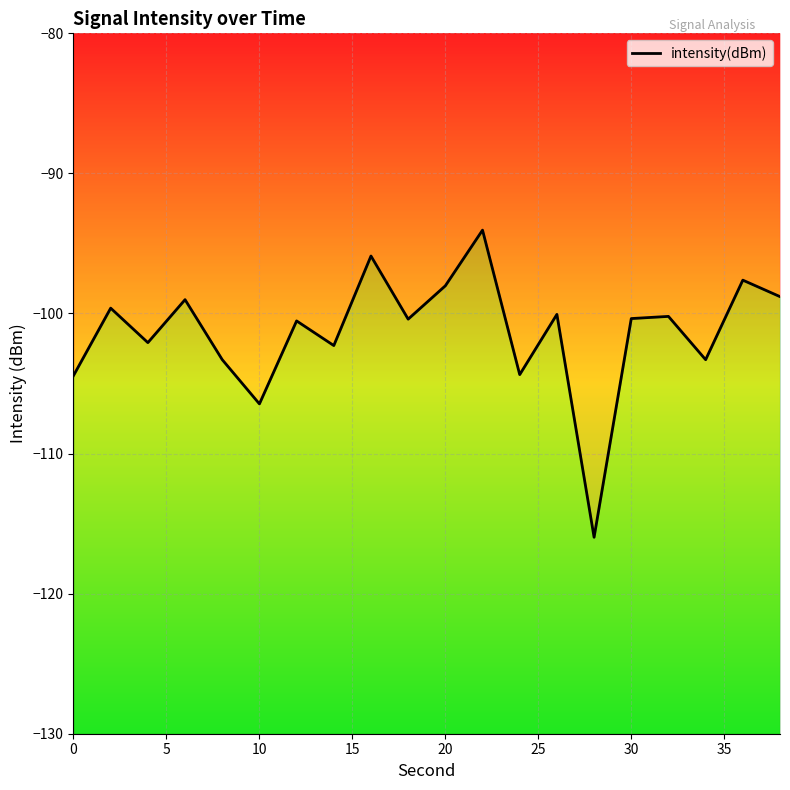

True or false: there are more than 0 points higher than both neighbors.

True